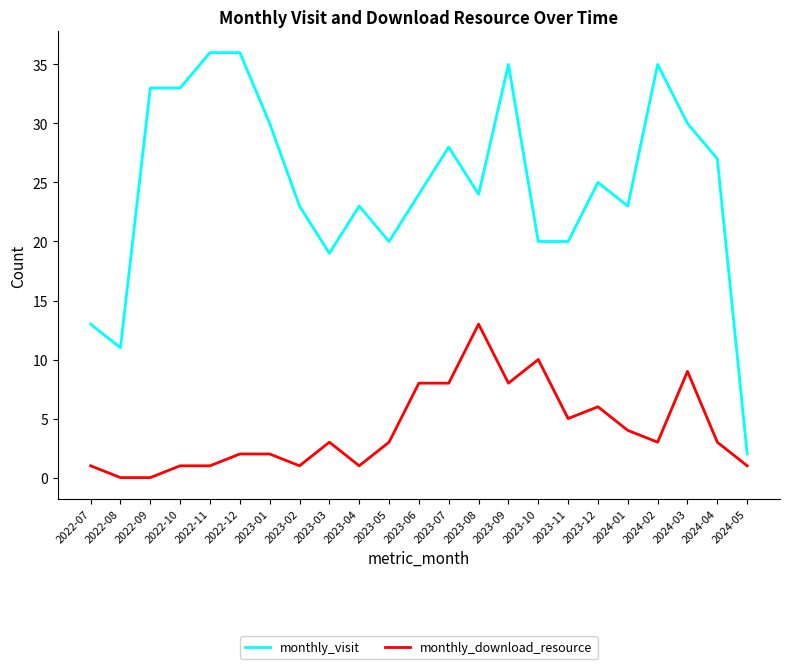

True or false: monthly_visit and monthly_download_resource intersect in this chart.

False